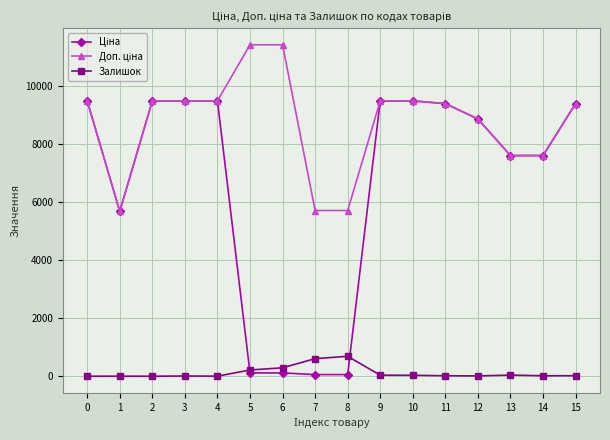

True or false: Залишок has more than 2 points higher than both neighbors.

True